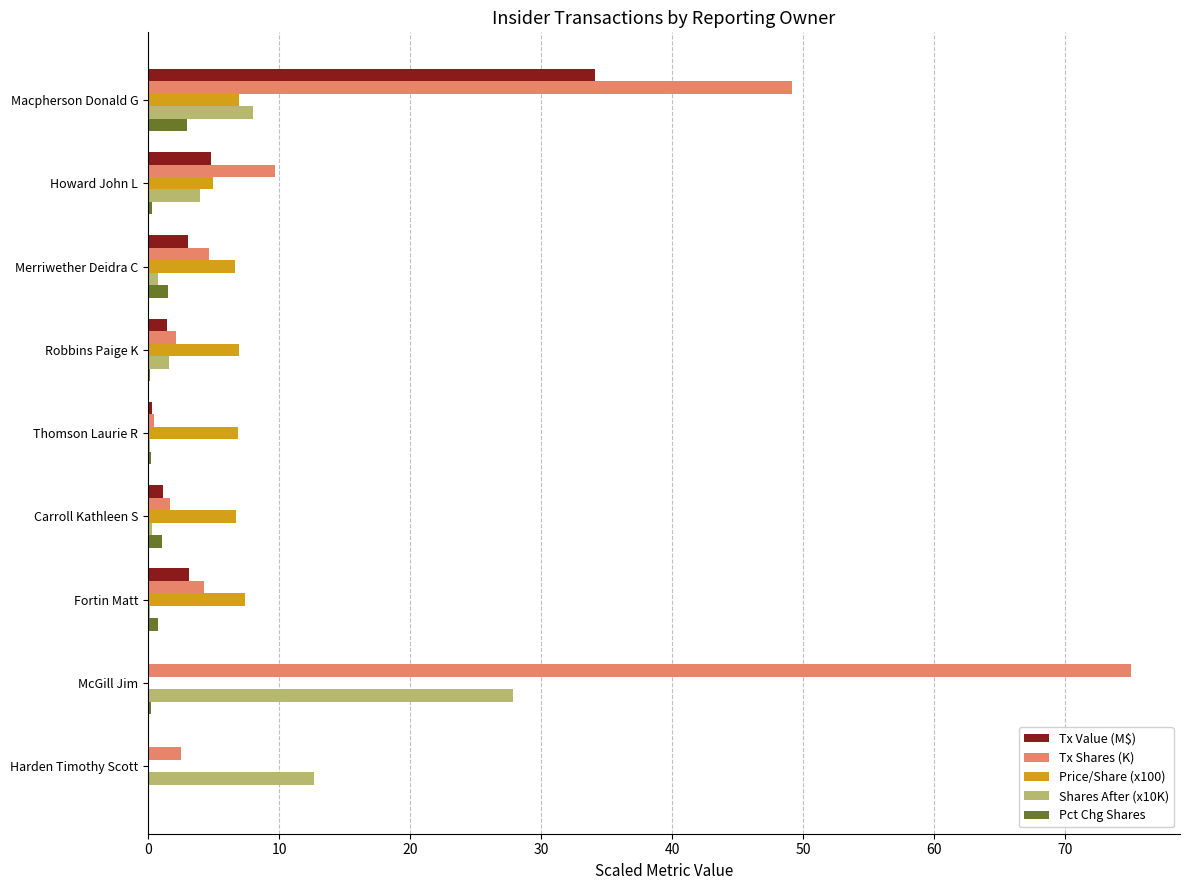

What is the sum of all Tx Value (M$) values?

48.1